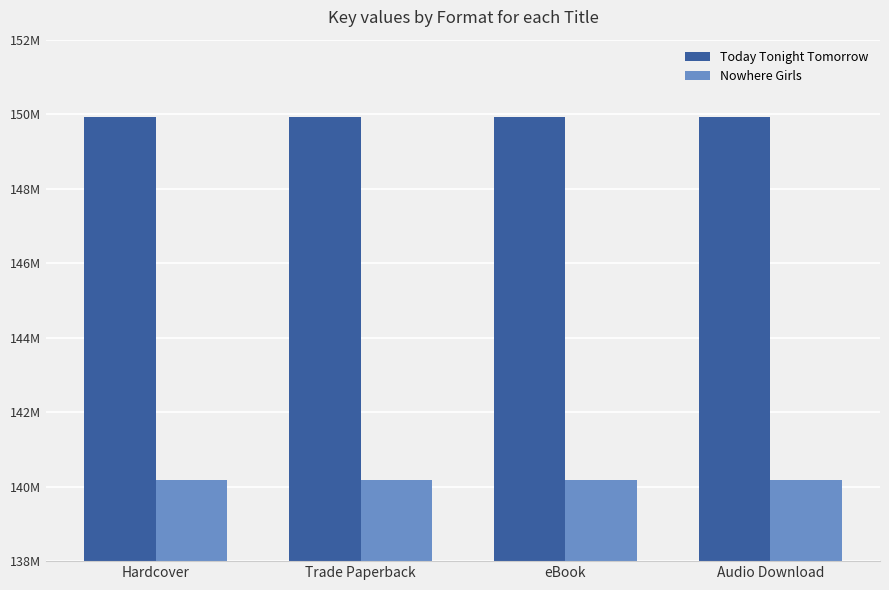

What is the label of the 2nd bar from the right?

eBook